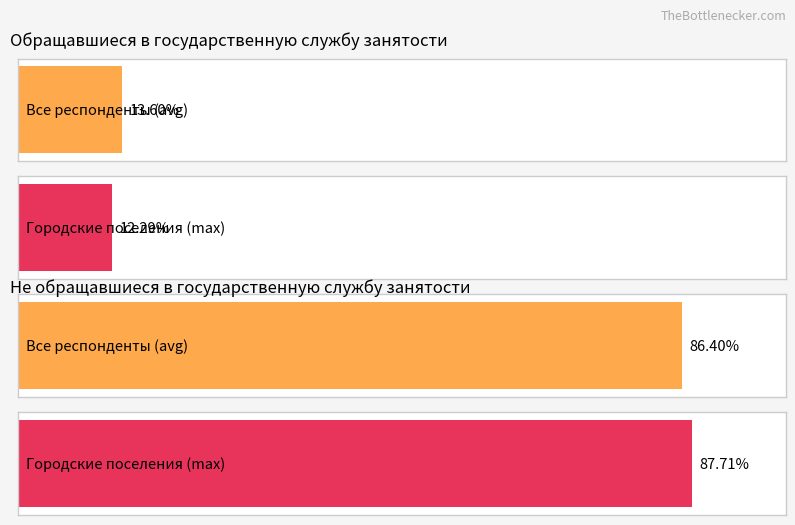

Is the value of не обращавшиеся при этом в государственную службу занятости at Все респонденты greater than the value of обращавшиеся в государственную службу занятости at в городских населенных пунктах - всего?

Yes